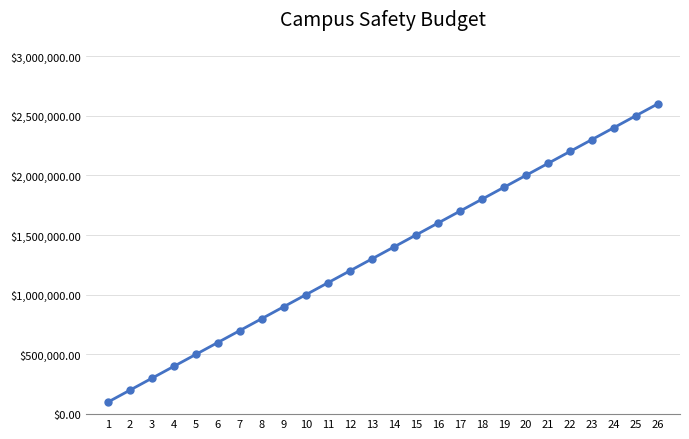

Is this an area chart (filled region under the line)?

No